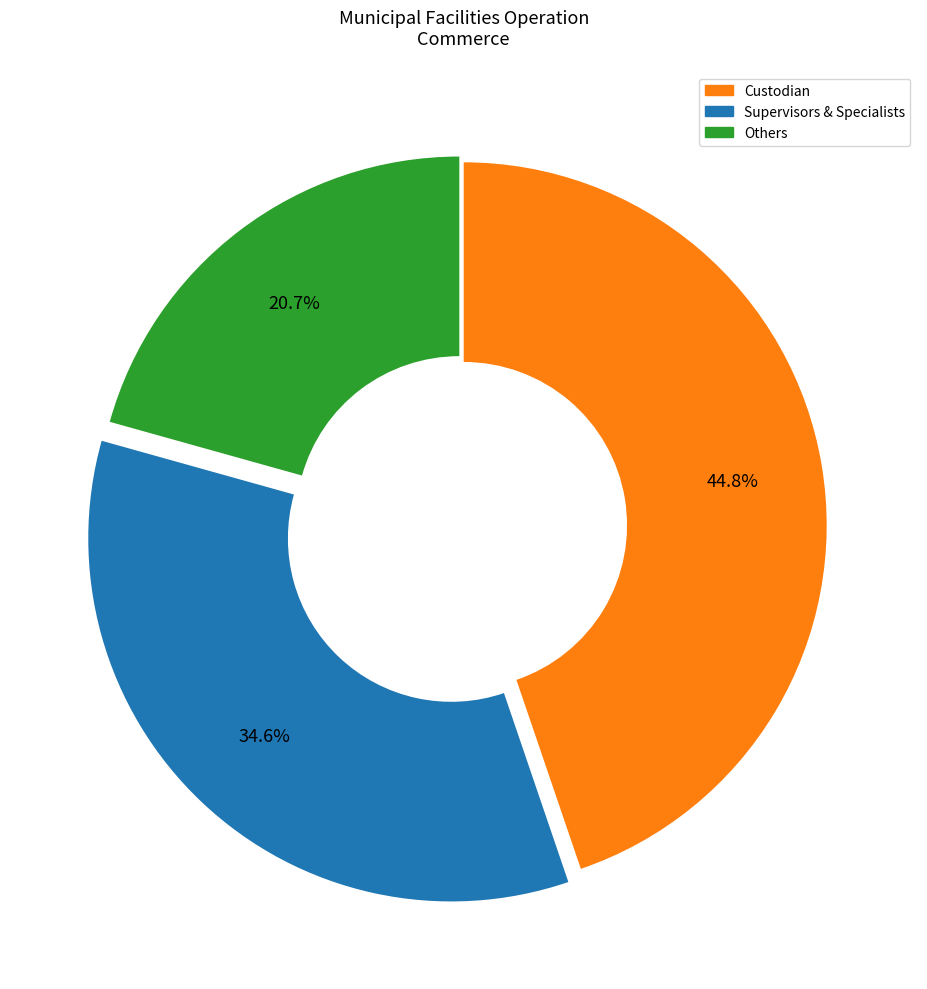

Rank the categories by value from lowest to highest.

Others, Supervisors & Specialists, Custodian